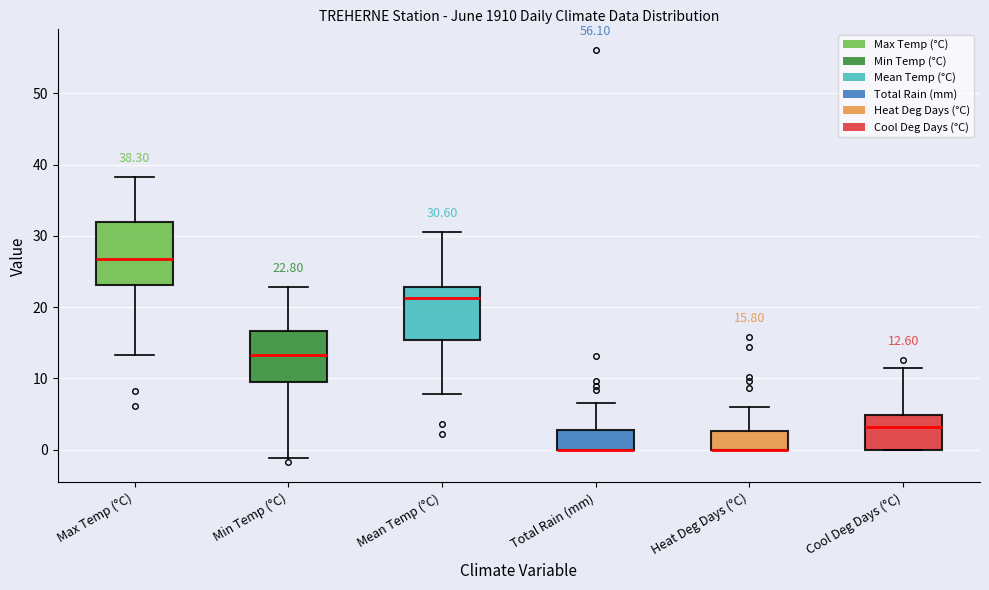

Comparing the boxes themselves (not the whiskers), which one is the tallest?

Max Temp (°C)